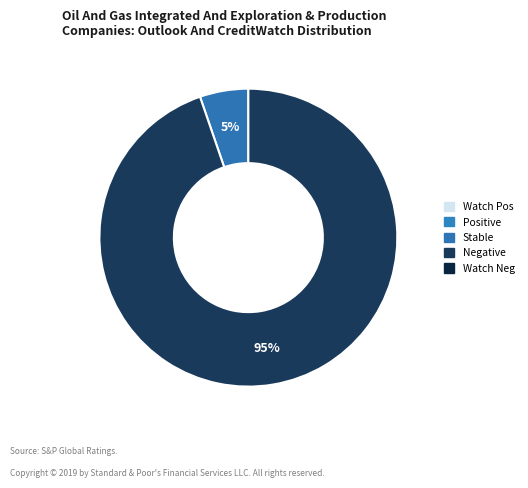

Is there any slice that represents more than half of the pie?

Yes